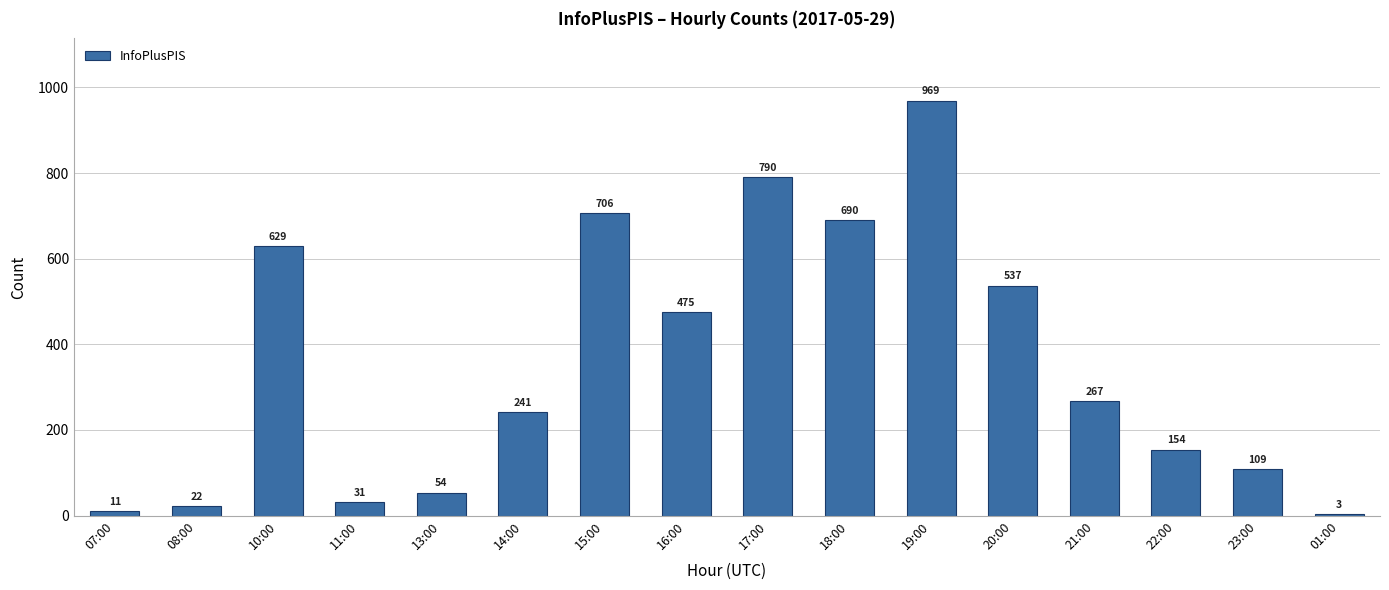

What is the change in value from 11:00 to 19:00?

+938